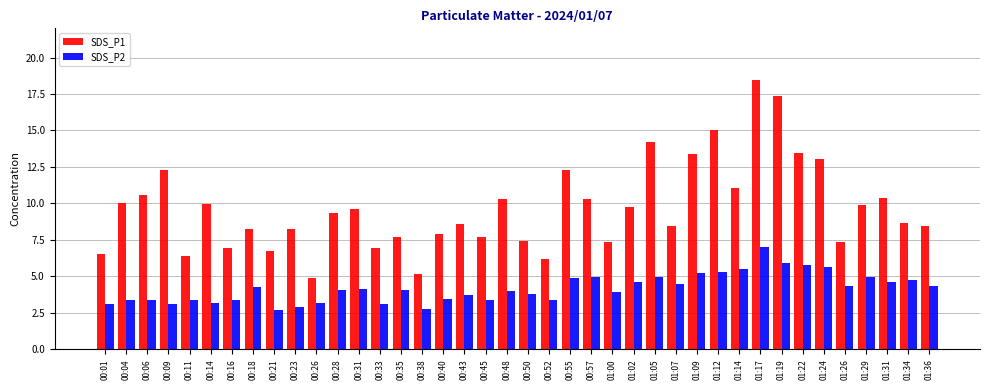

True or false: SDS_P1 has a value of 4.5 at 01:31.

False